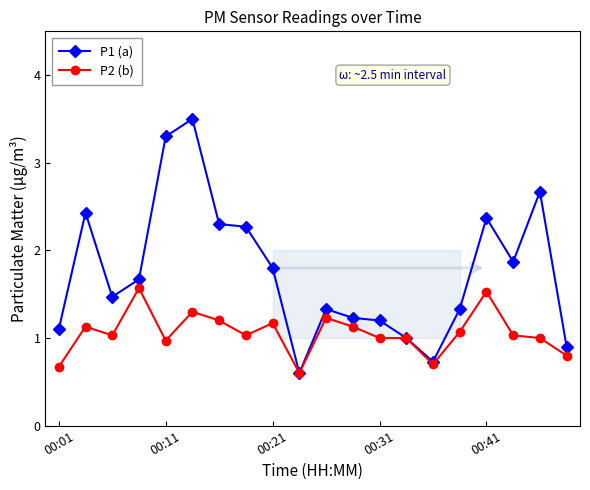

What is the lowest value of the P1 (a) series?

0.6